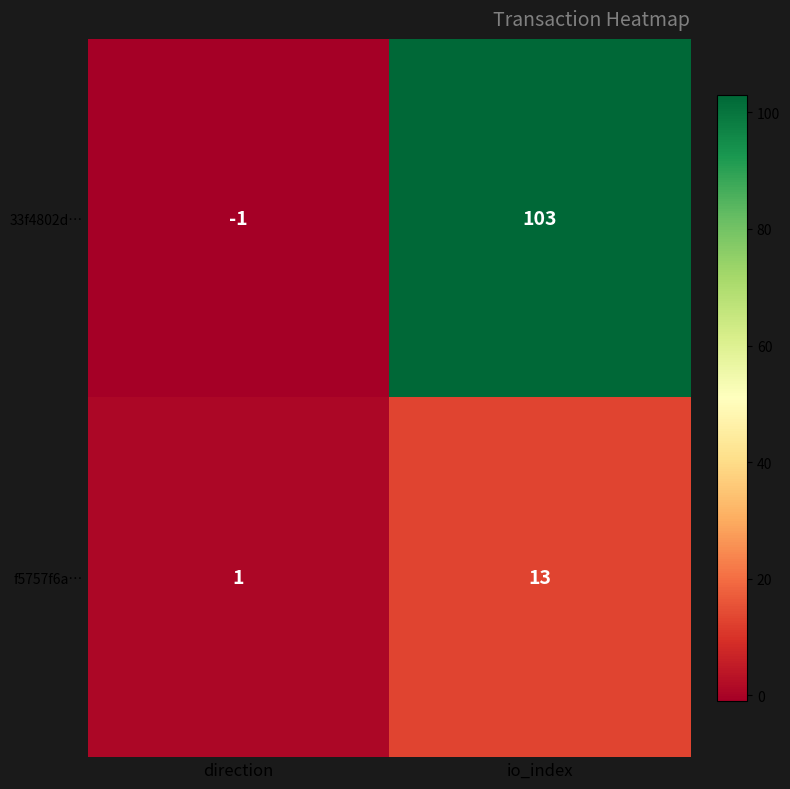

List the series in order of their overall mean, lowest first.

f5757f6a…, 33f4802d…